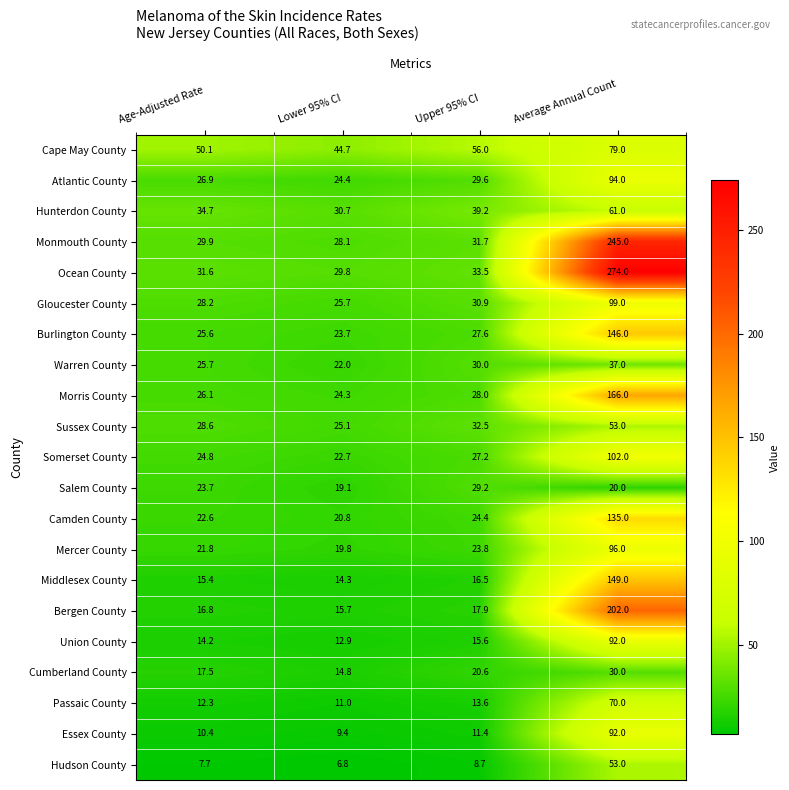

What is the total value across all series at Lower 95% CI?

445.8